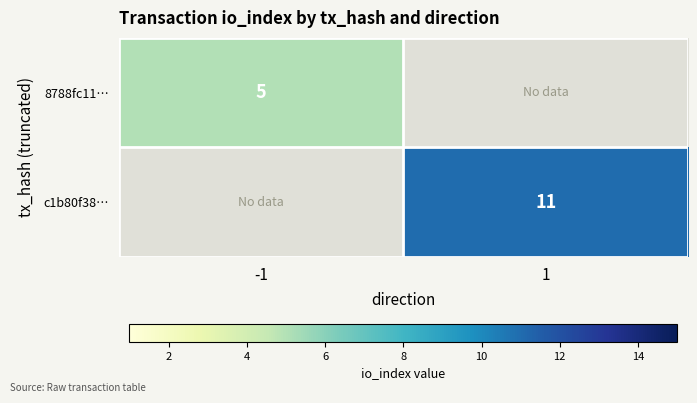

The c1b80f38… series shows 11 at 1. True or false?

True